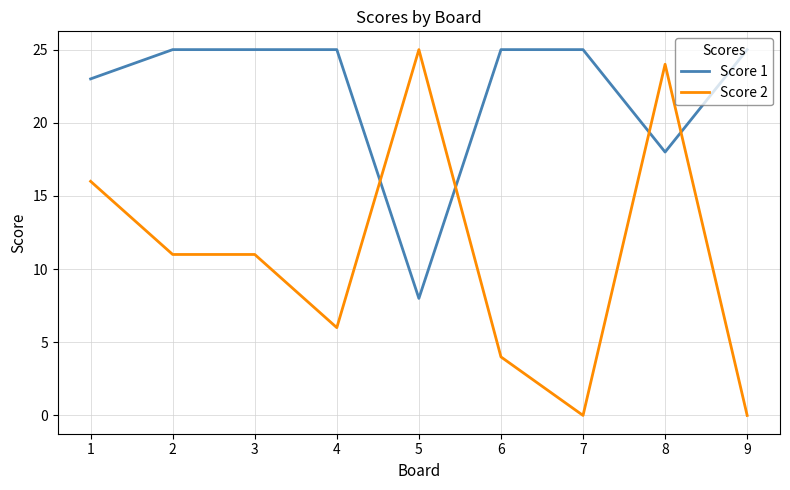

Is it true that Score 1 equals 12 at 7?

False